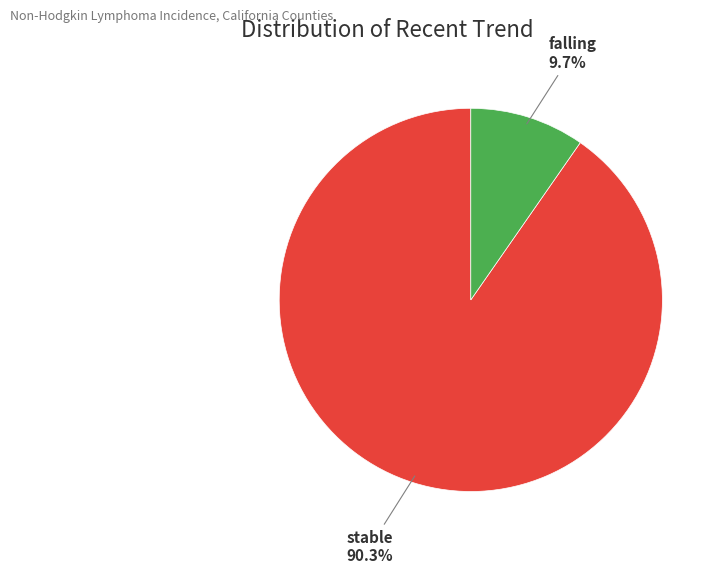

Does any single category account for the majority?

Yes